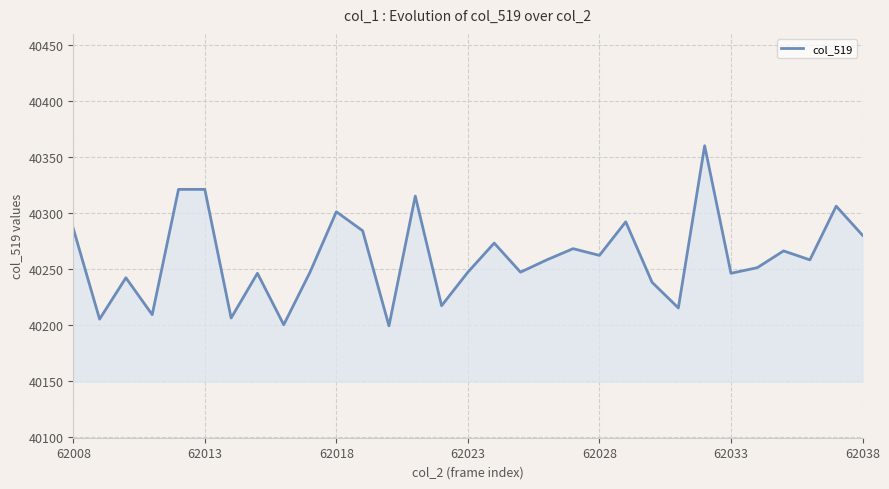

What is the maximum value shown in the chart?

40360